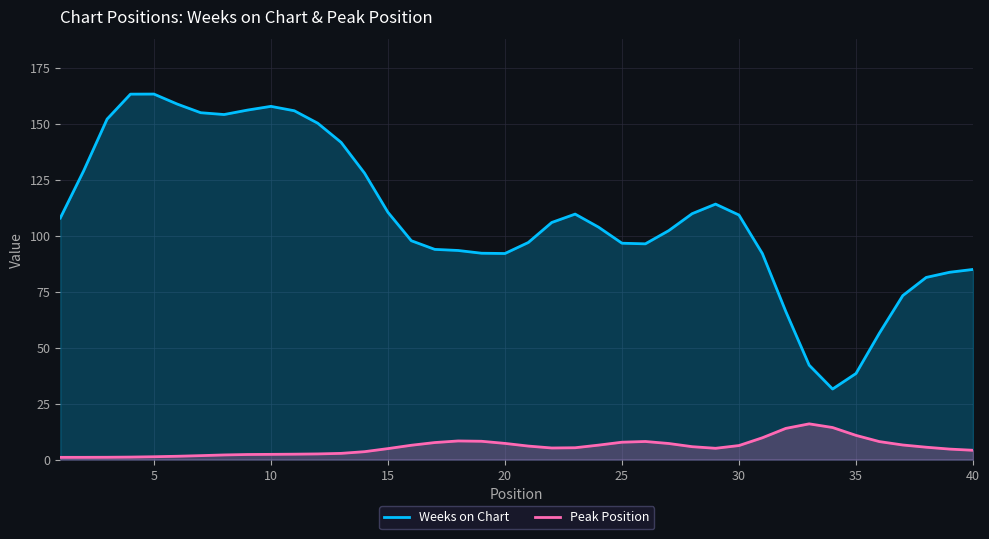

List the series in order of their peak value, lowest first.

Peak Position, Weeks on Chart